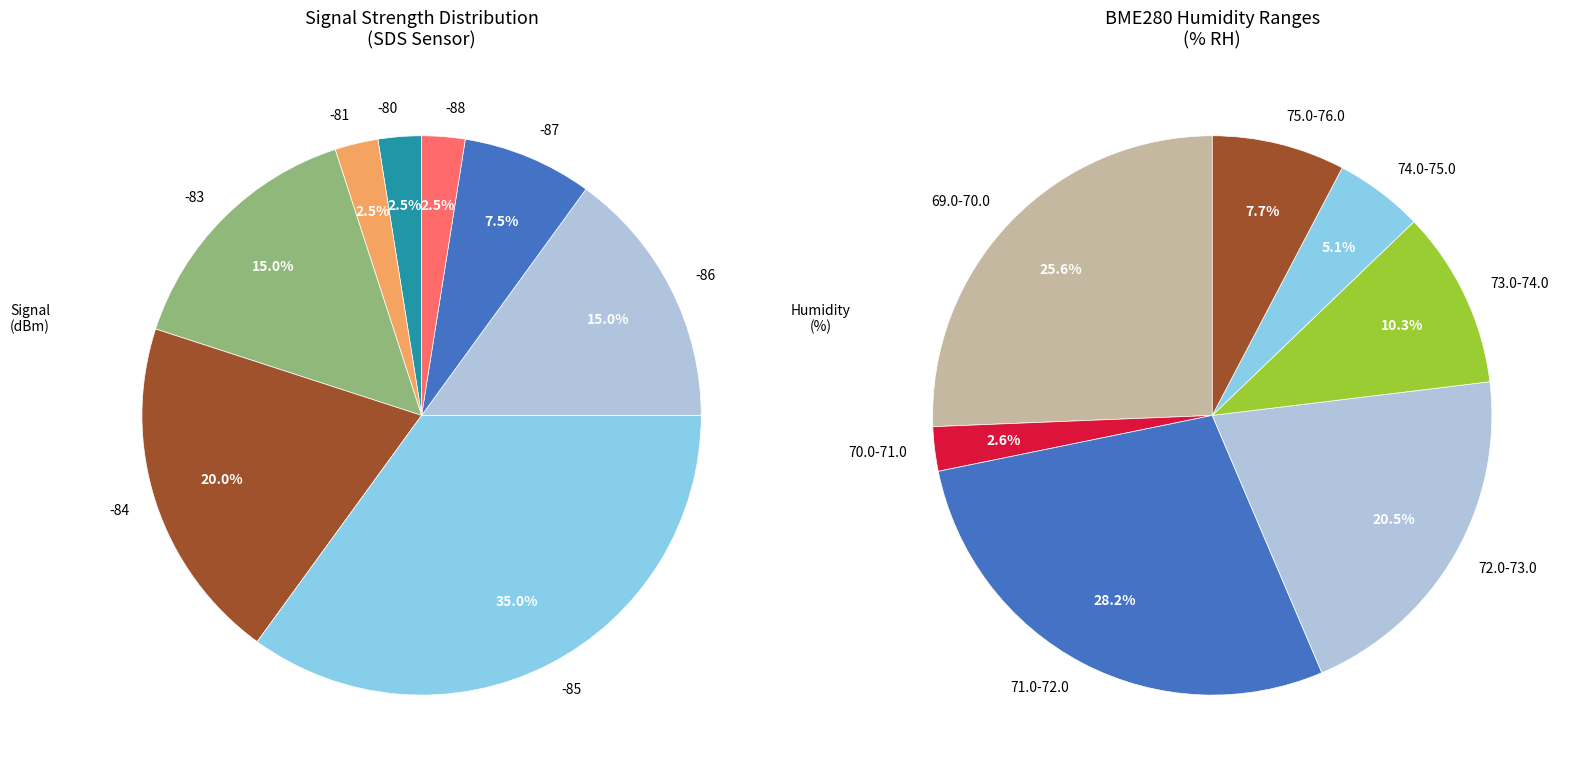

What is the spread (max minus min) of values at 5?

4.4